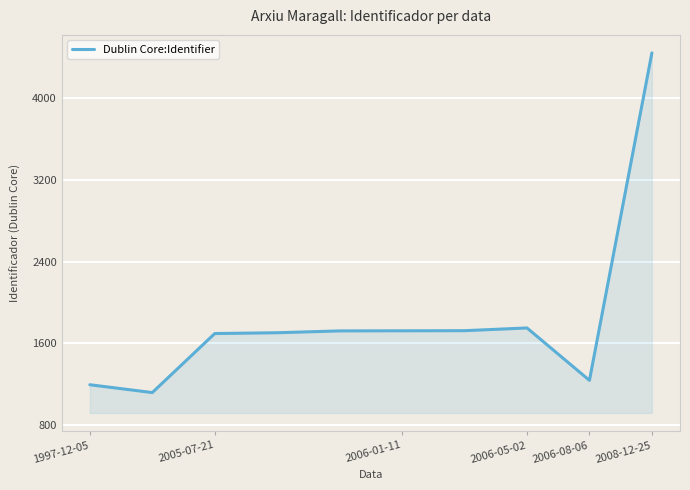

Count the number of categories in the chart.

10